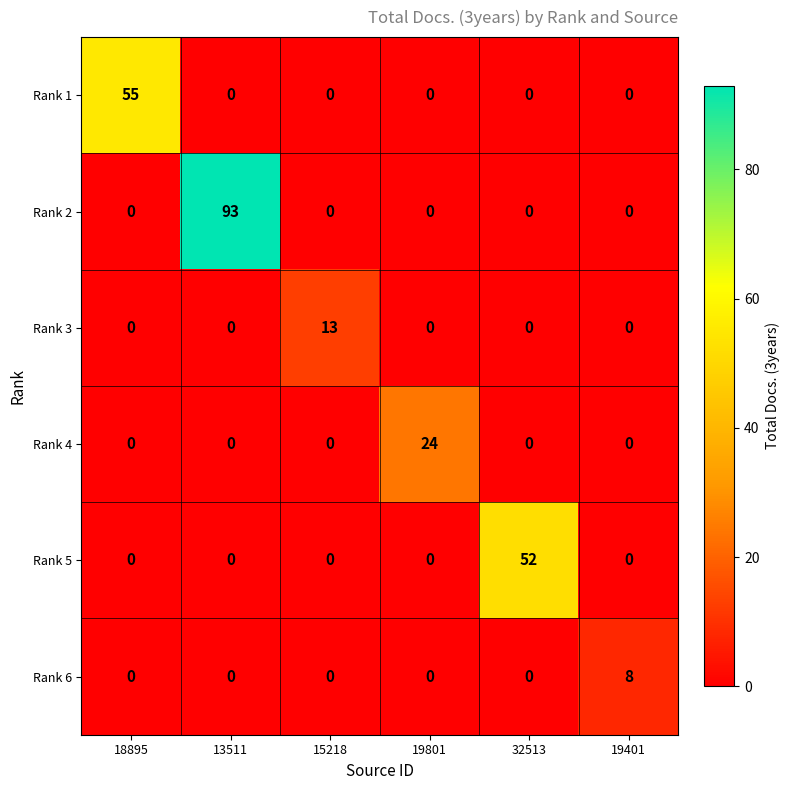

At how many categories does at least one series exceed 42?

3